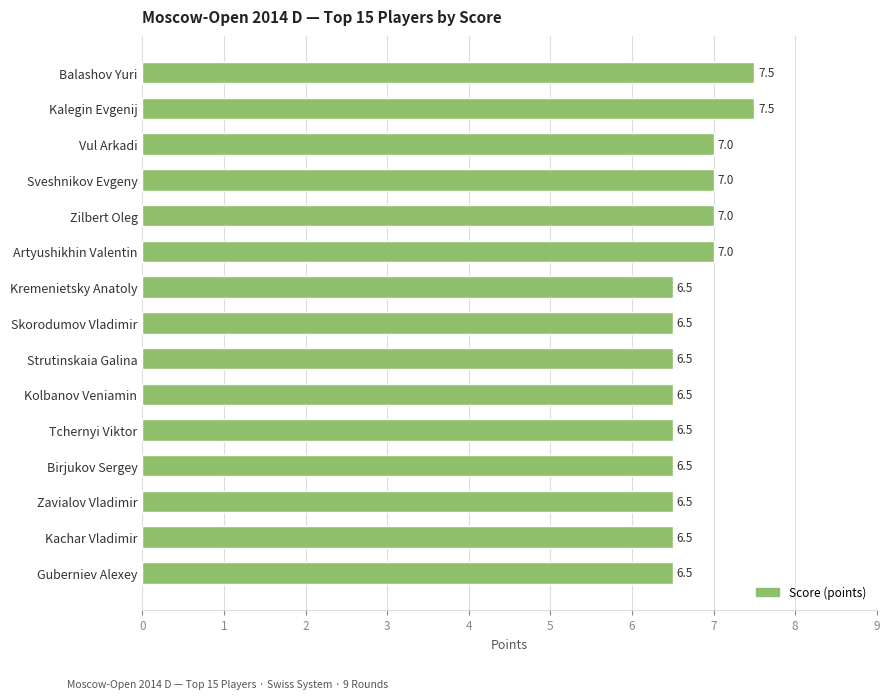

What is the difference between the values at Balashov Yuri and Kachar Vladimir?

1.0